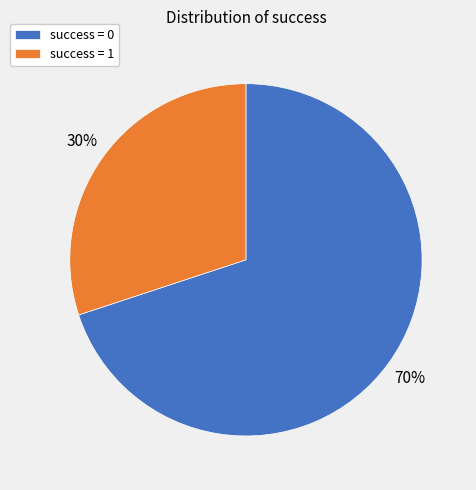

True or false: success = 1 accounts for 24% of the total.

False